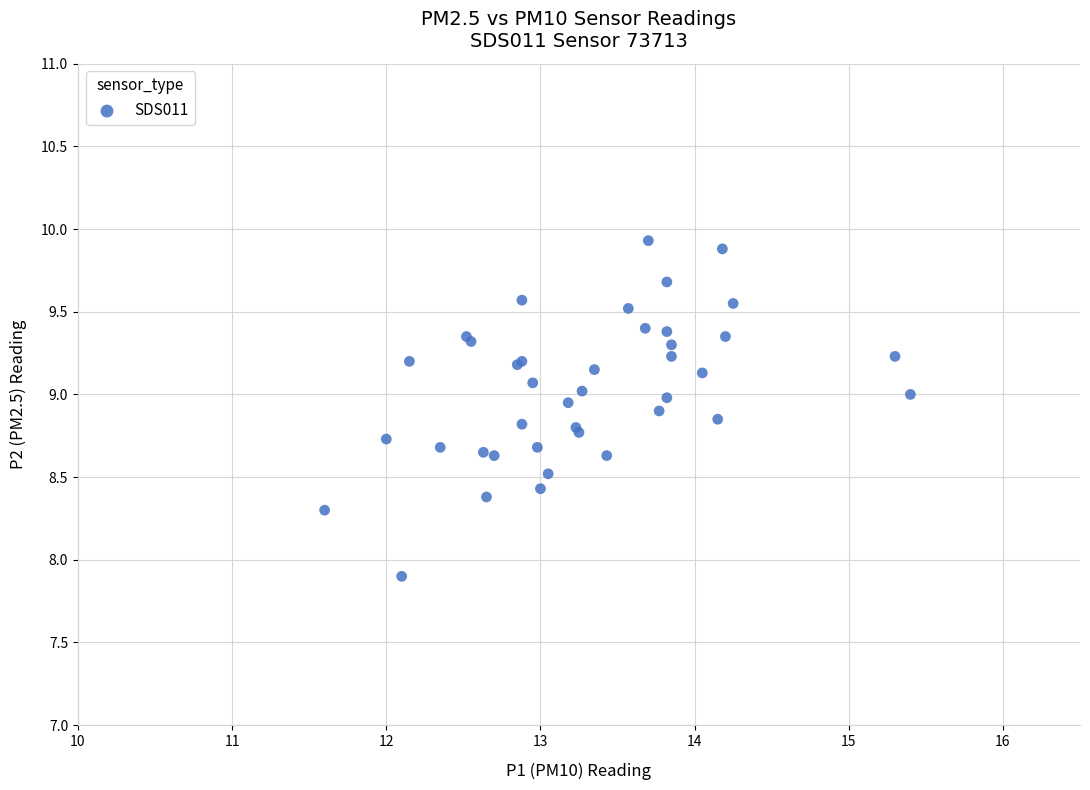

What Y value in the scatter plot is closest to 8?

7.9